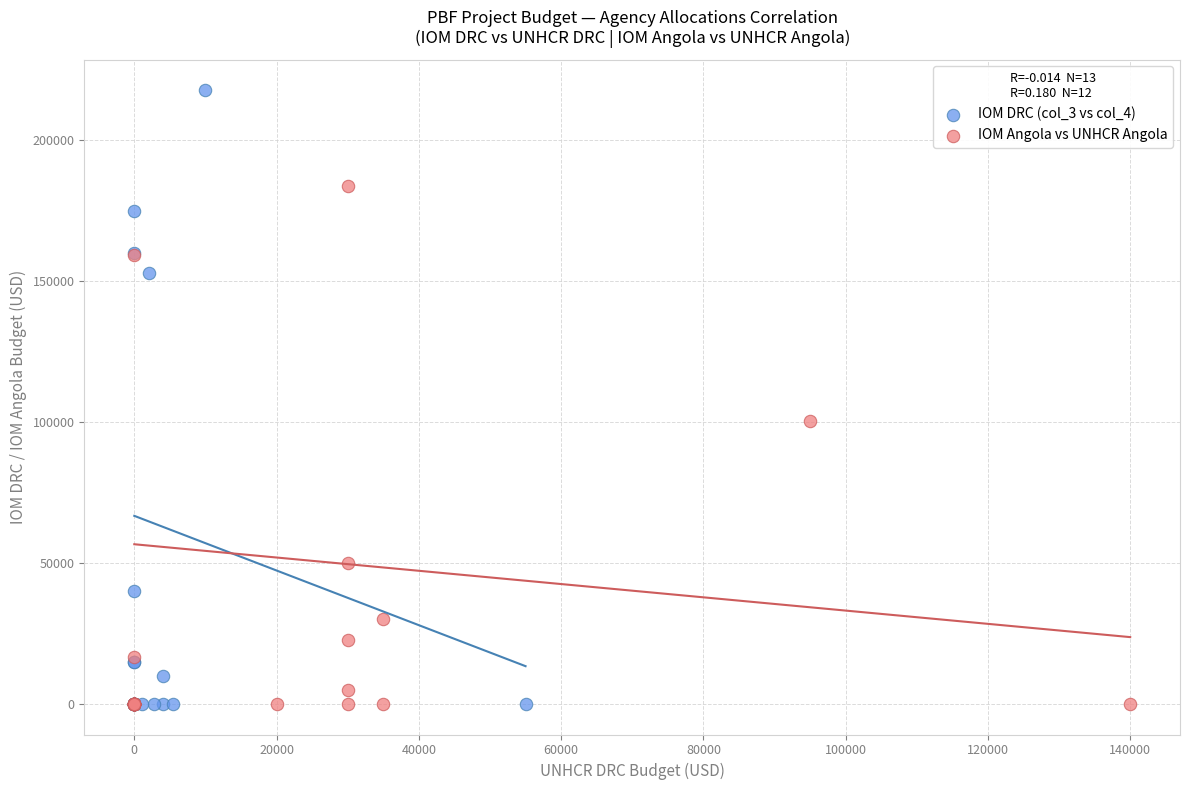

Which series contains the highest Y value?

IOM DRC (col_3 vs col_4)